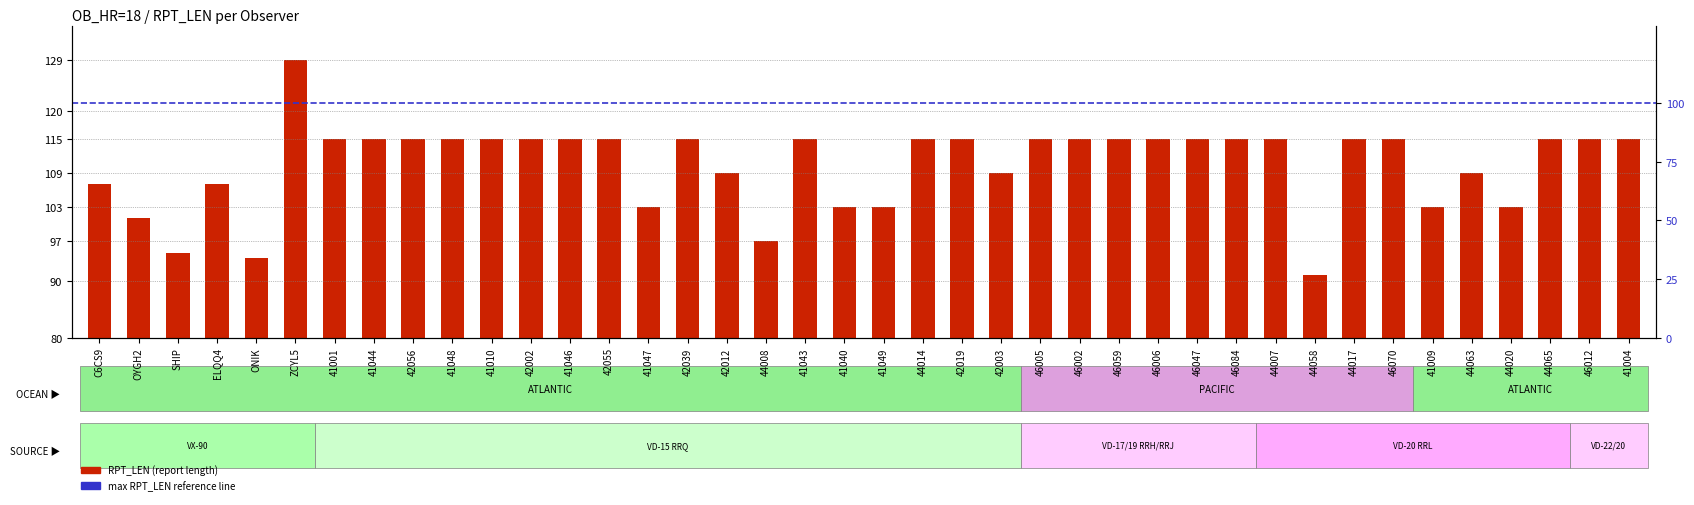

Between 46047 and 46006, which is larger?

46047